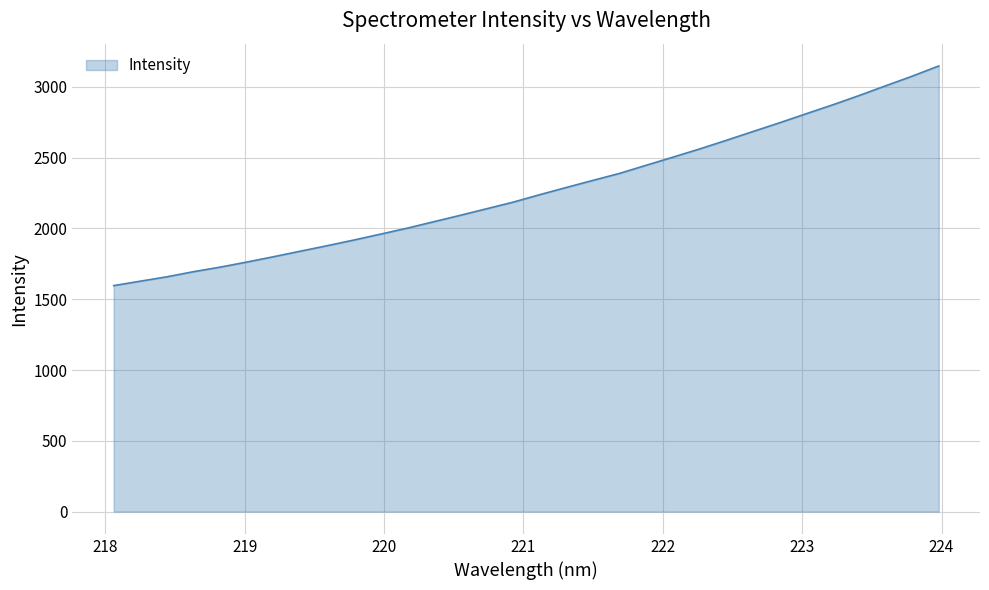

What is the difference between the maximum and minimum values?

1551.2